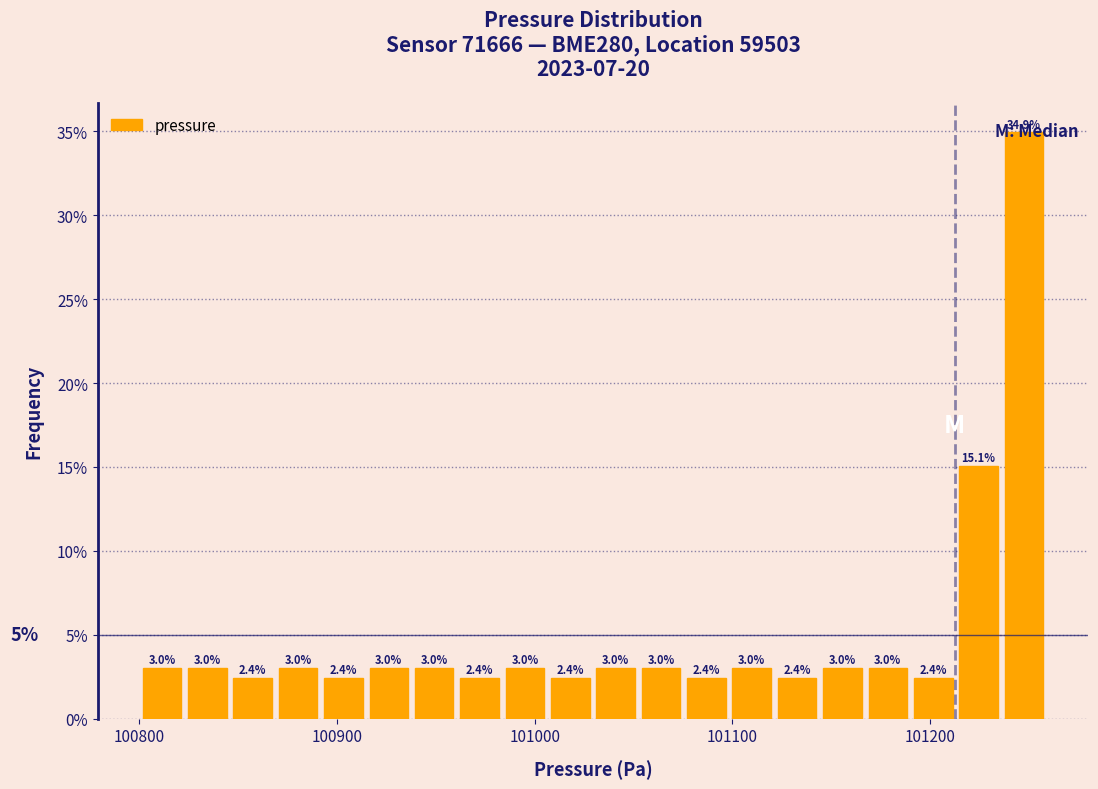

Around what value on the x-axis is the tallest bar? Give the approximate position of its centre, as read against the axis.

101250